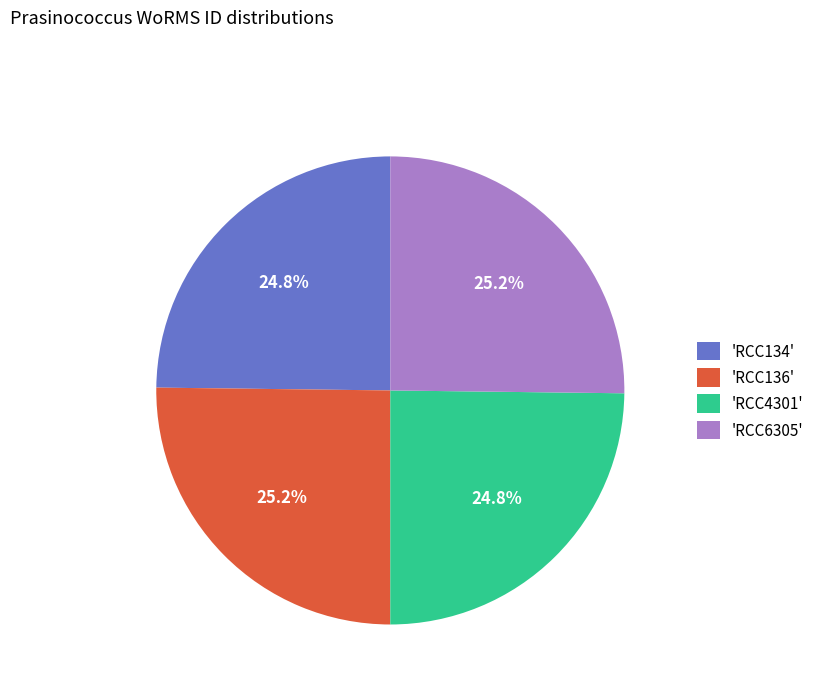

What is the ratio of the value at 'RCC4301' to the value at 'RCC6305'?

1.0